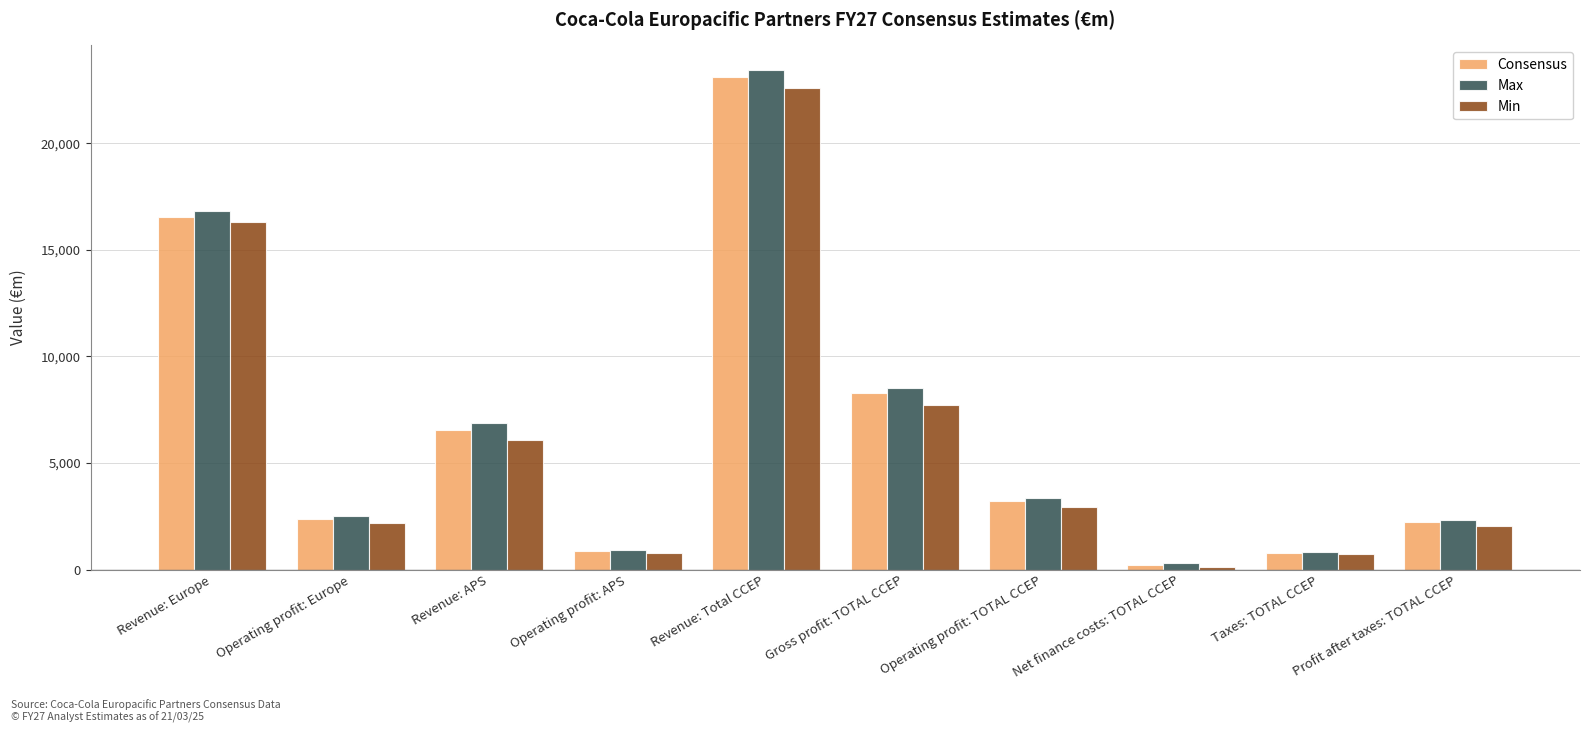

At which label is Max closest to 11859?

Gross profit: TOTAL CCEP